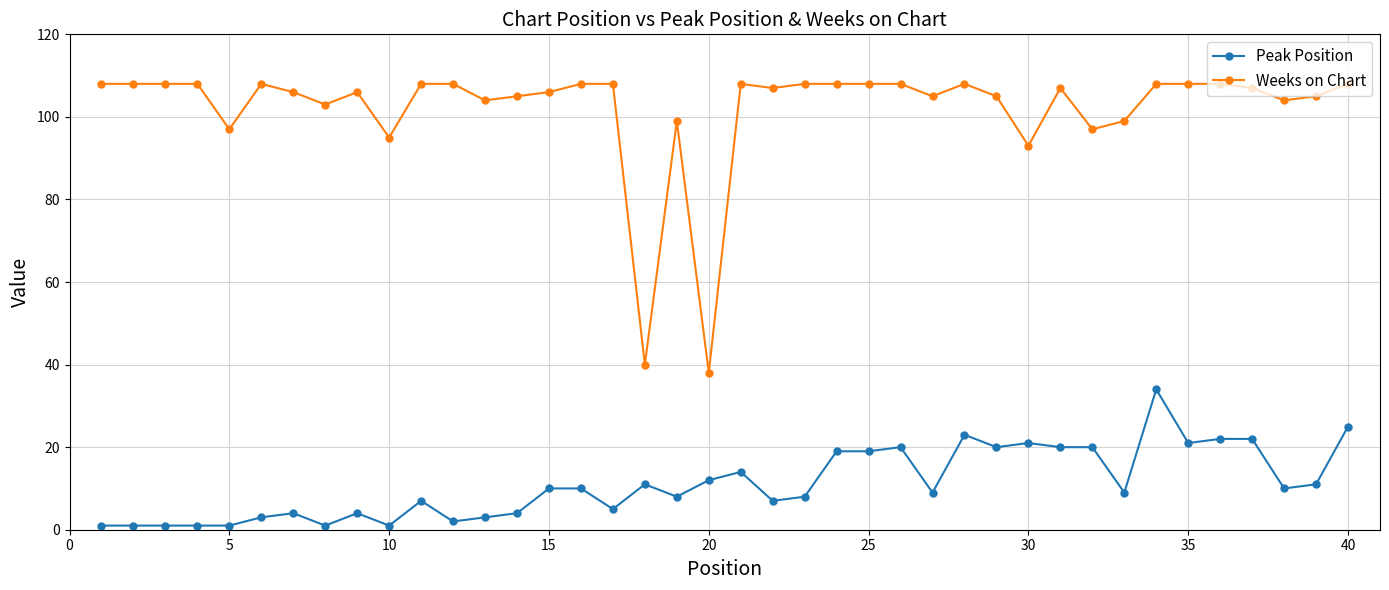

What is the average value of the Peak Position series?

11